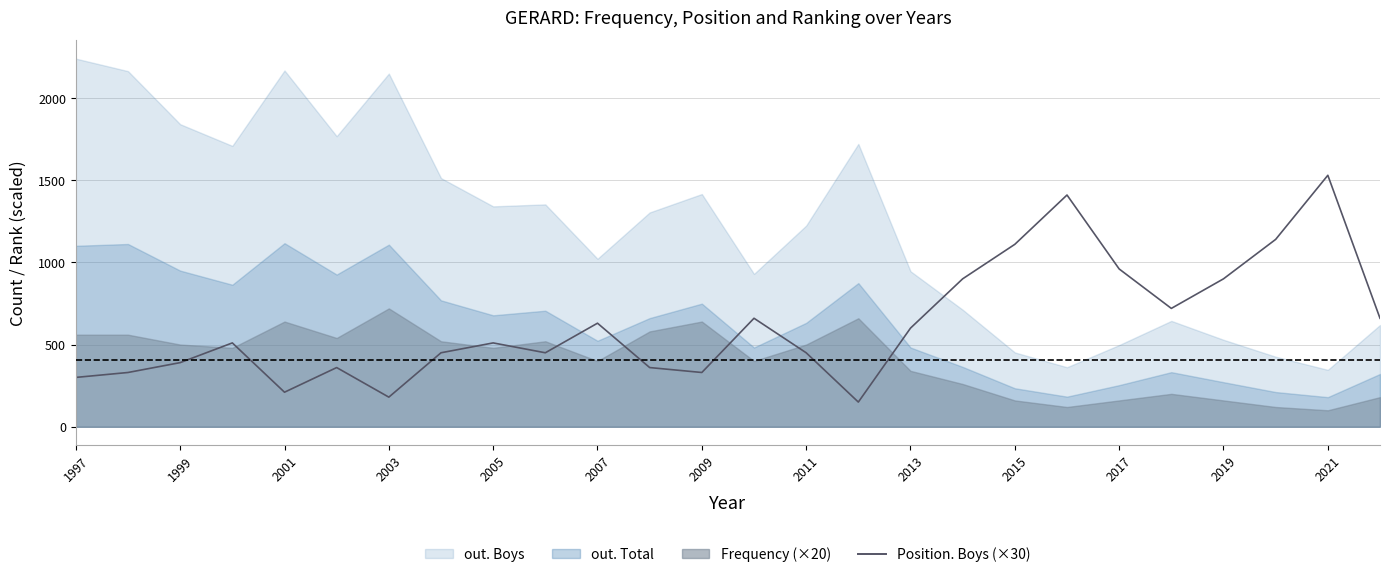

What is the average value?

623